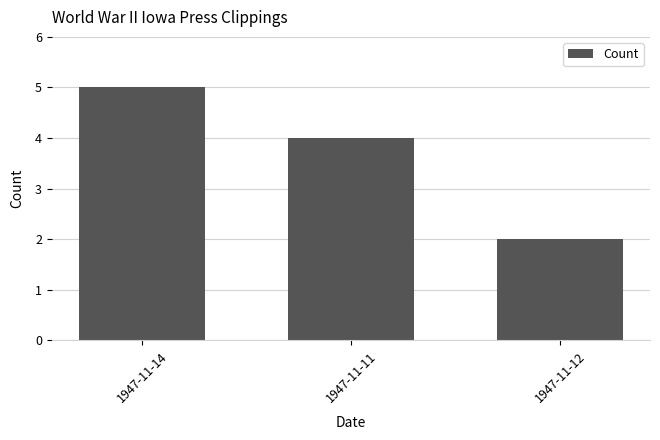

How many data points are less than 4?

1